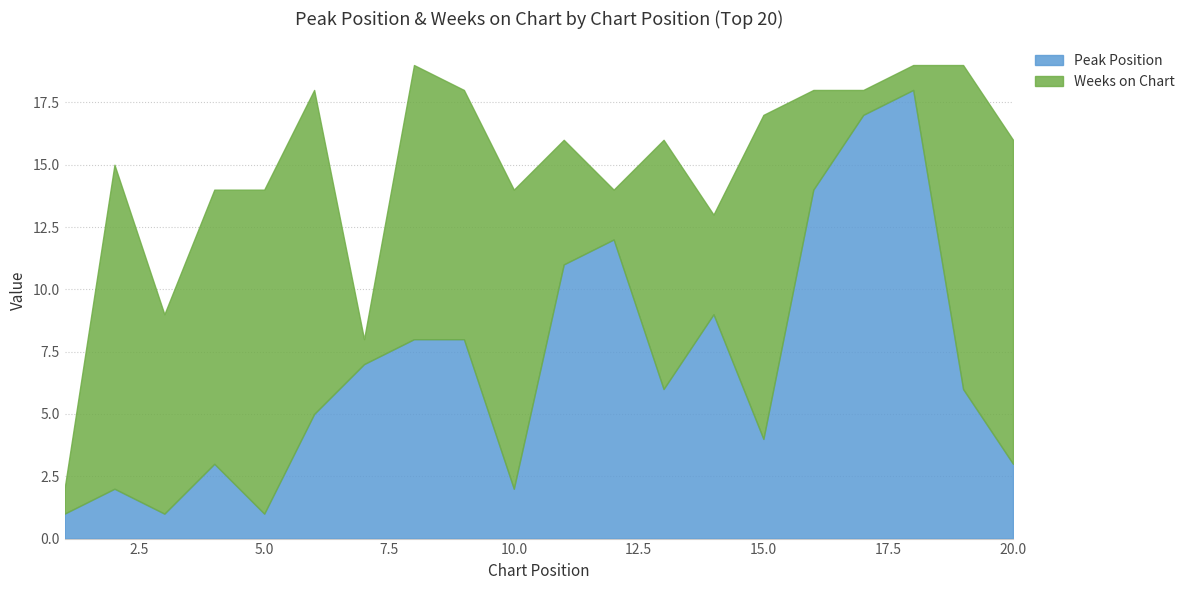

What is the value of the Peak Position point at the 20th from the left?

3